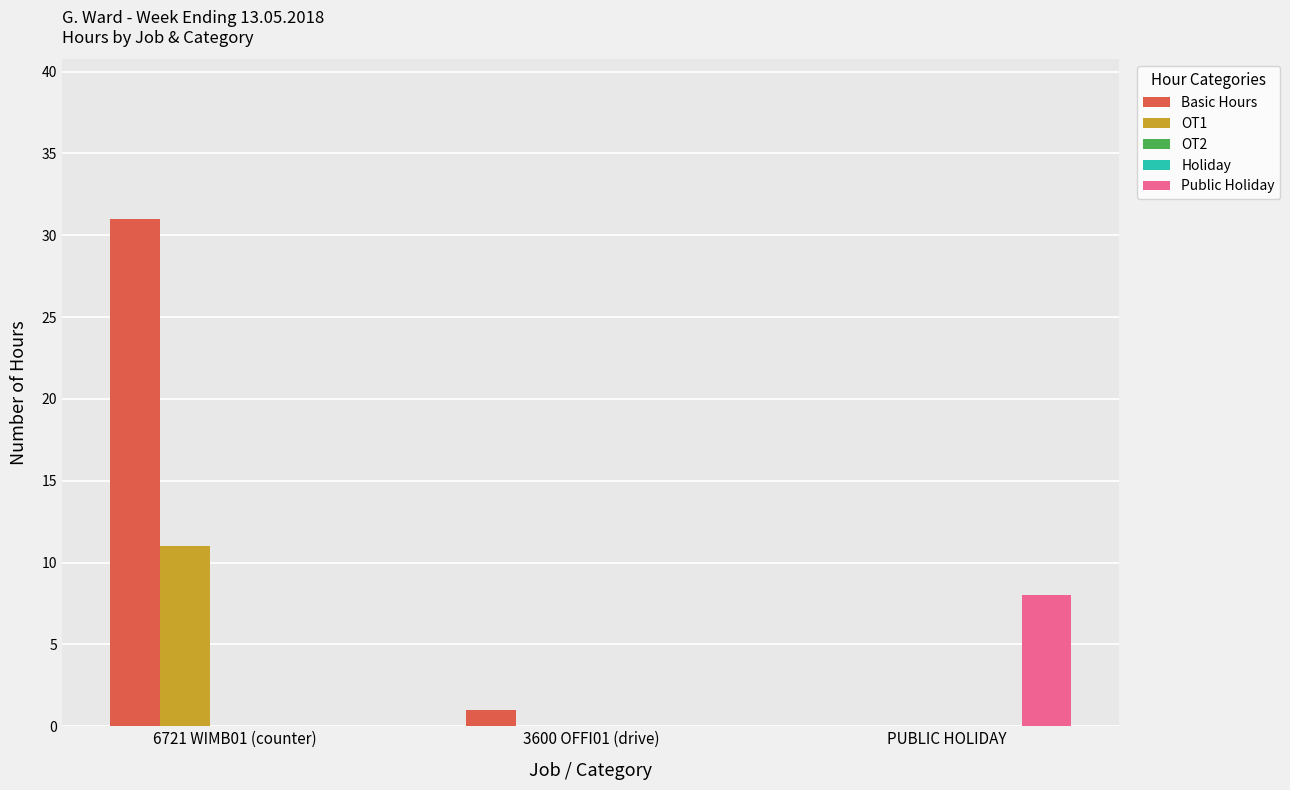

At which label is Public Holiday closest to 4?

6721 WIMB01 (counter)